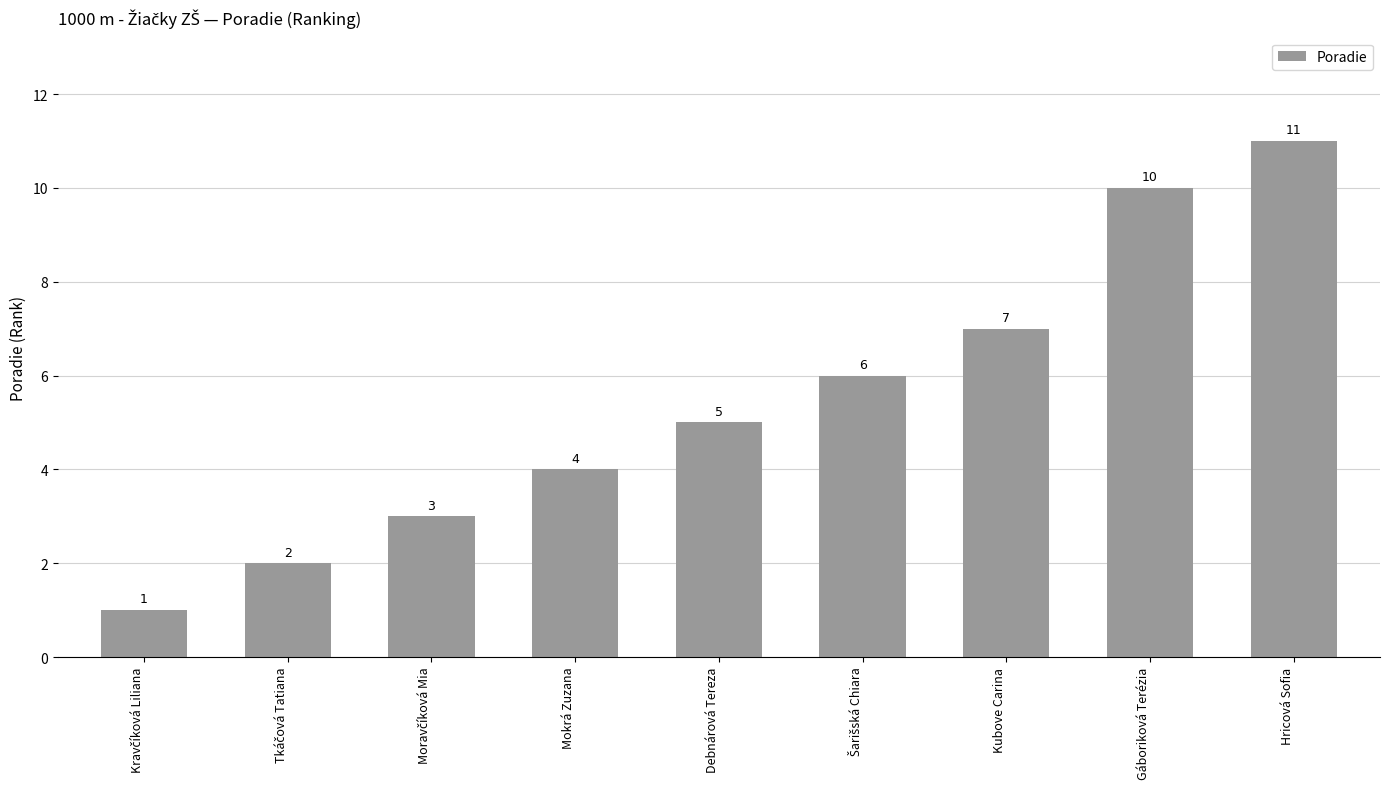

How many data points does each series have?

9